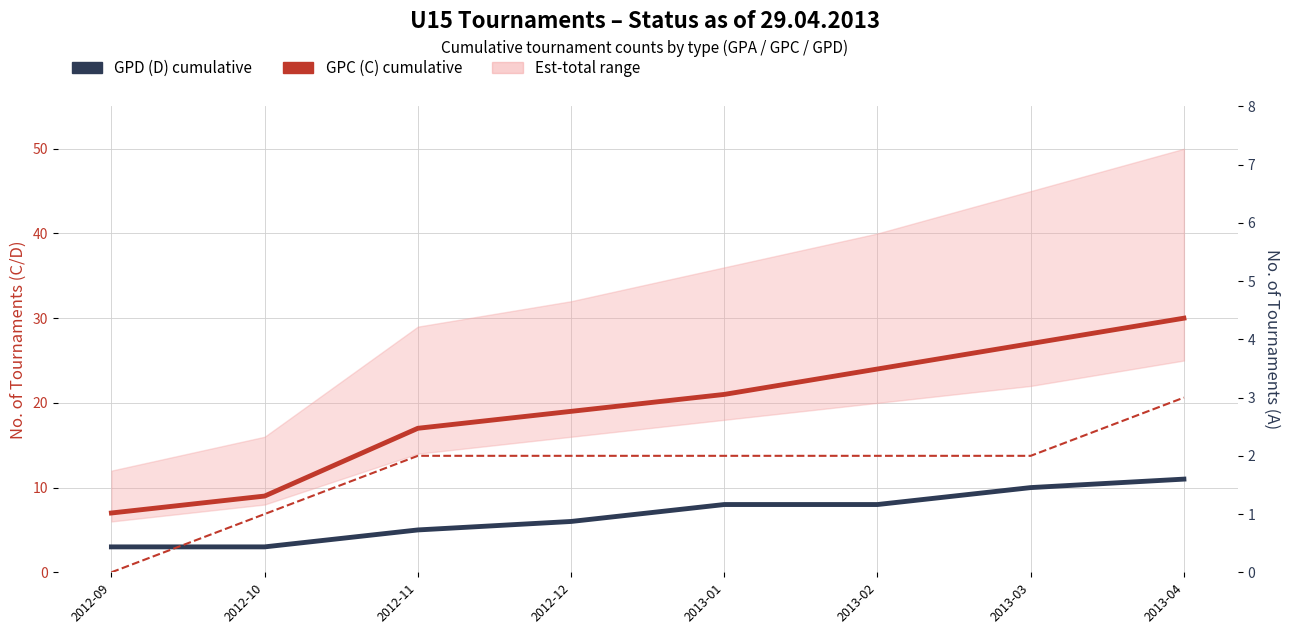

How many values in the GPC (C) cumulative series exceed 21?

3